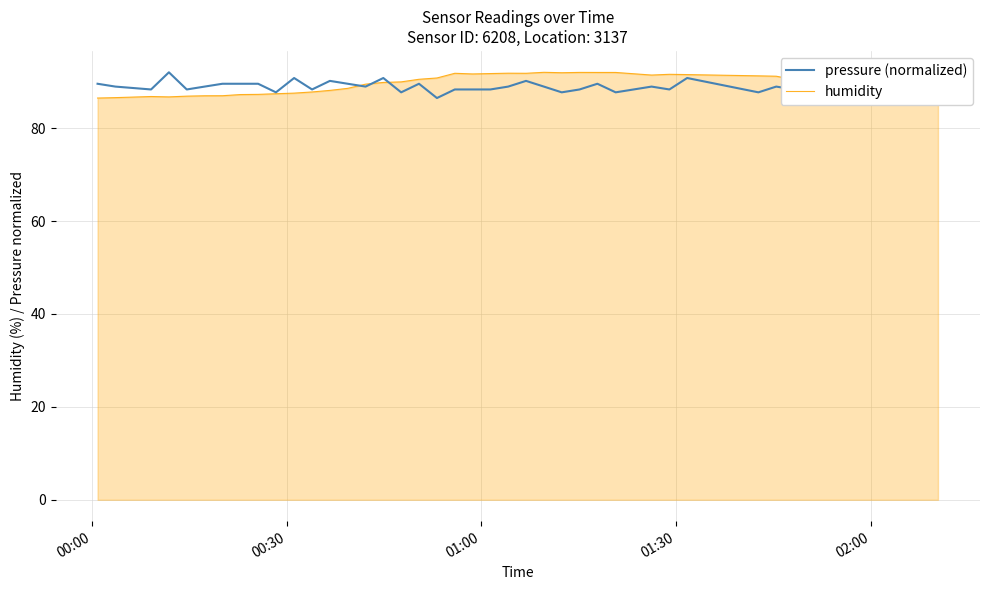

What is the minimum value for pressure (normalized)?

86.5